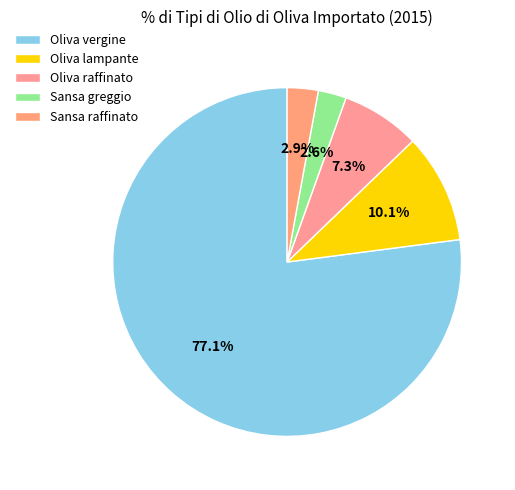

To the nearest percent, what percentage of the pie is Sansa raffinato?

3%